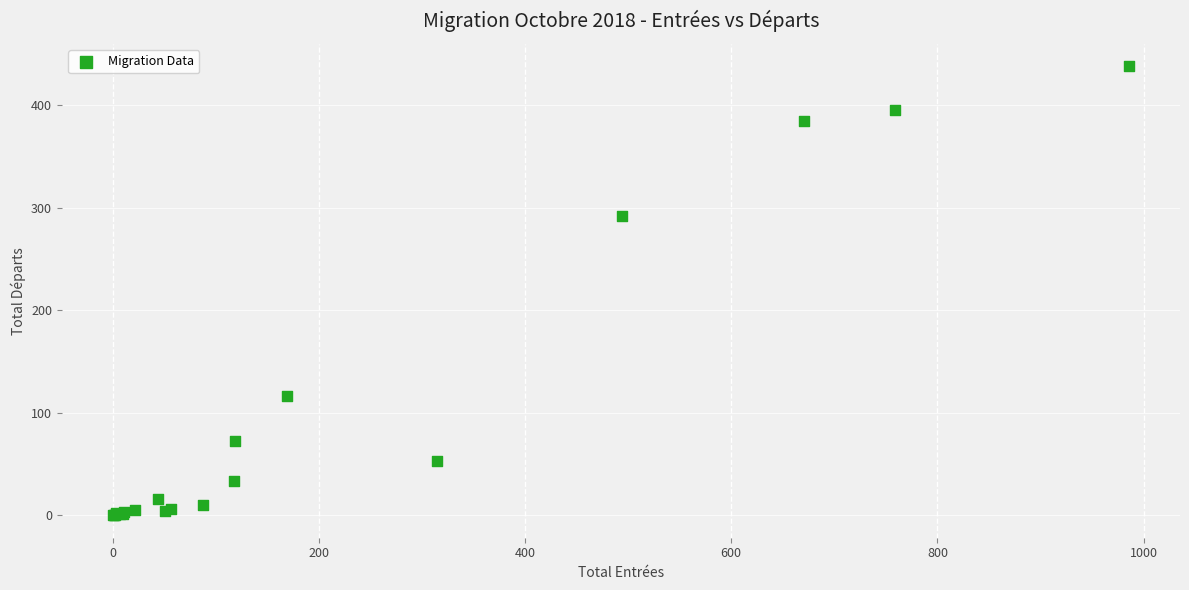

What Y value in the scatter plot is closest to 219?

292